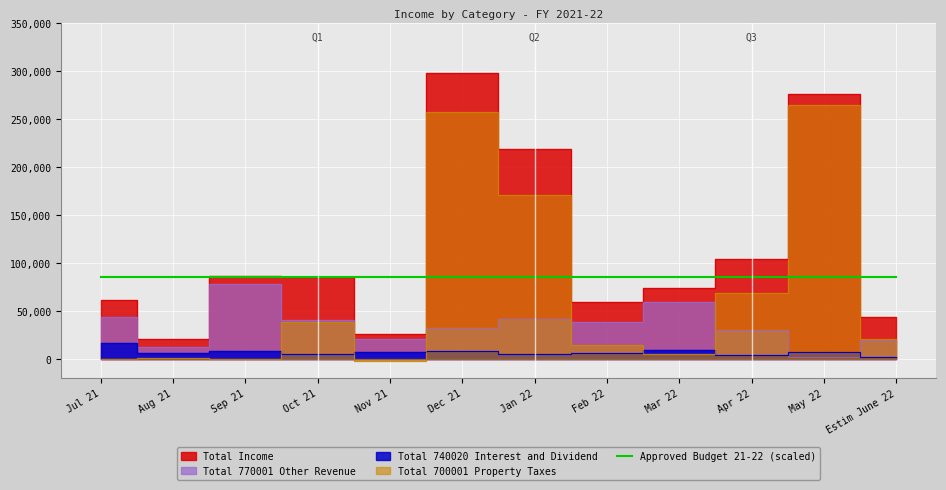

What value does the Total Income series have at Feb 22?

59700.9